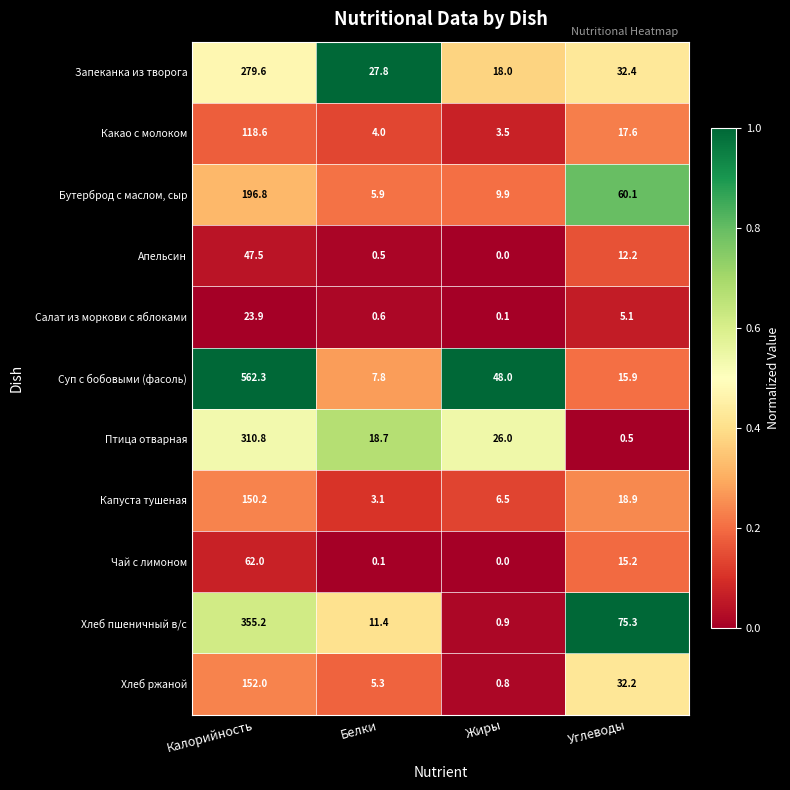

What is the sum of the Капуста тушеная values at Жиры and Белки?

9.6